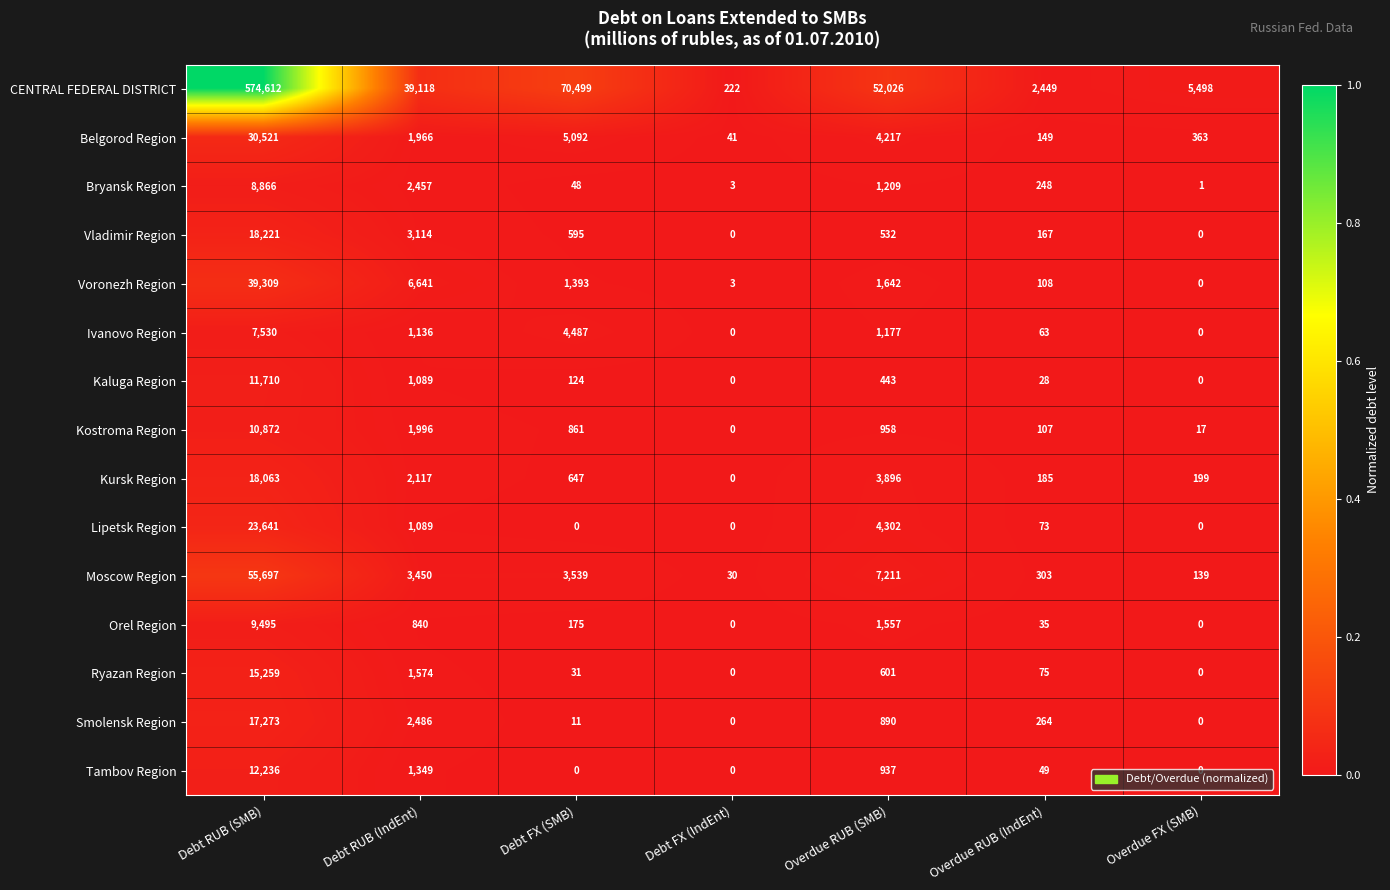

How many data points does each series have?

7